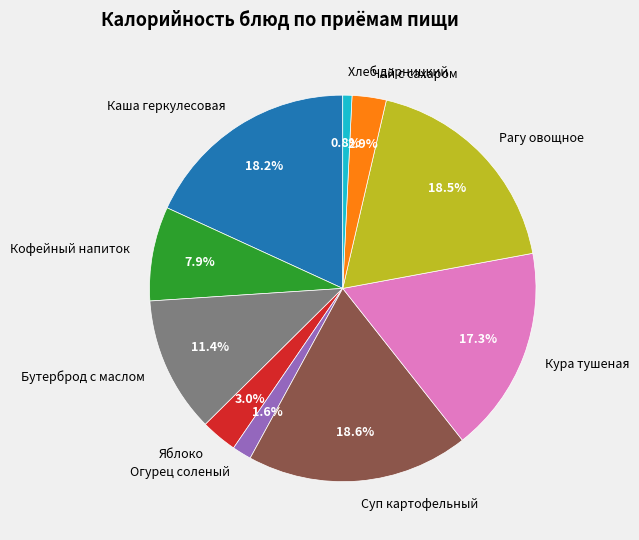

Which has a higher value, Кофейный напиток or Бутерброд с маслом?

Бутерброд с маслом